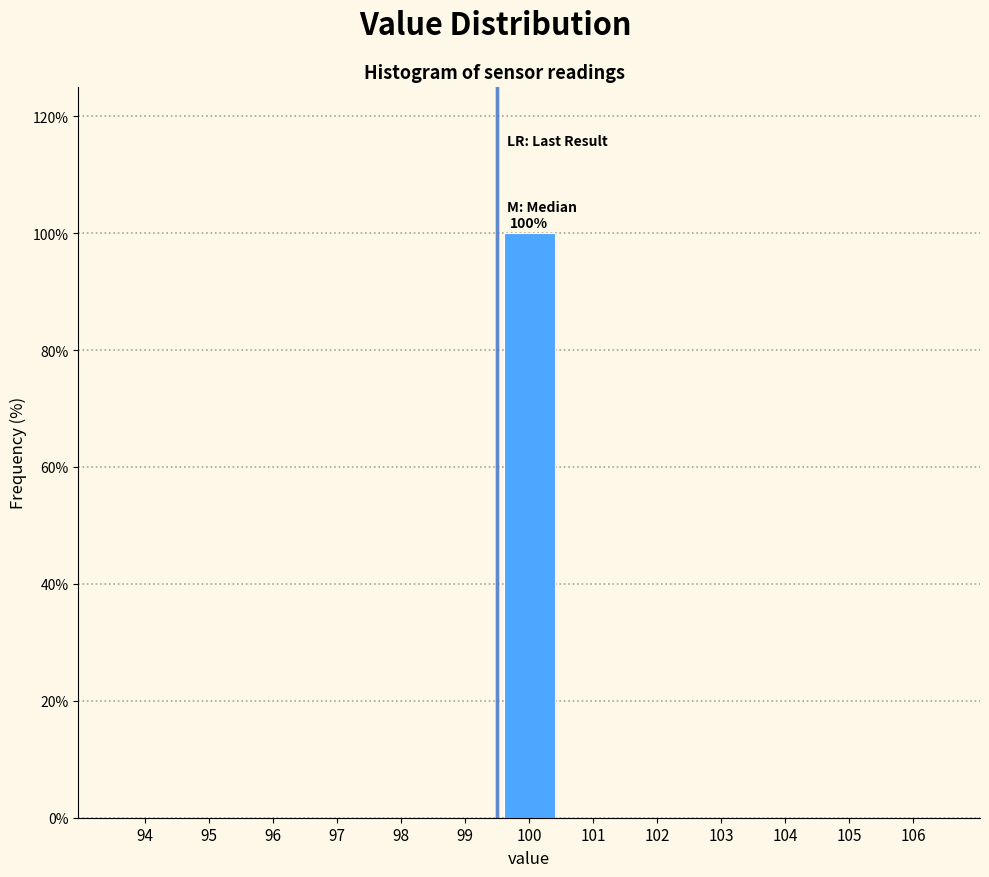

Reading left to right, transcribe all the data shown in this chart.

94=0	95=0	96=0	97=0	98=0	99=0	100=100	101=0	102=0	103=0	104=0	105=0	106=0